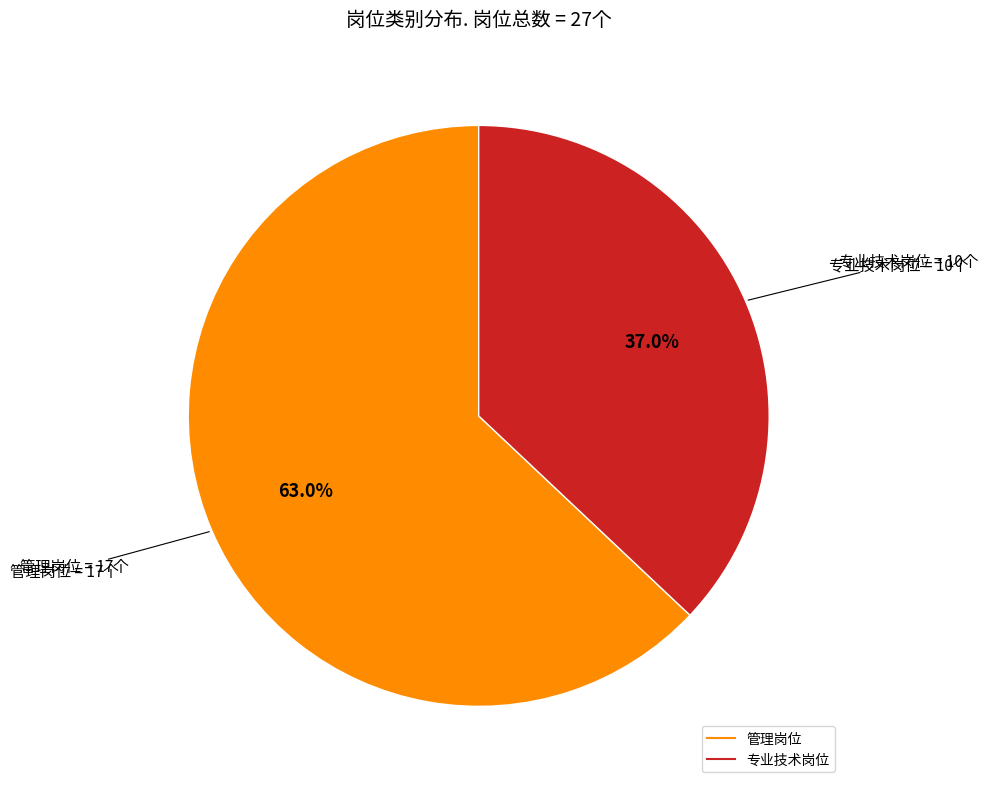

Approximately how many times larger is the value at 专业技术岗位 compared to 管理岗位?

0.6